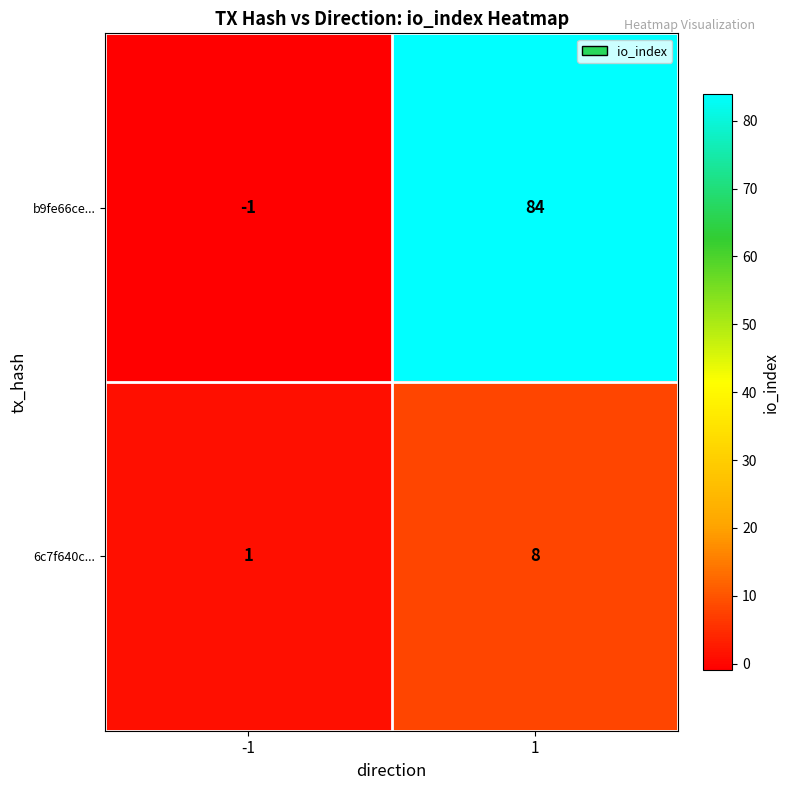

The 6c7f640c... series shows 8 at 1. True or false?

True